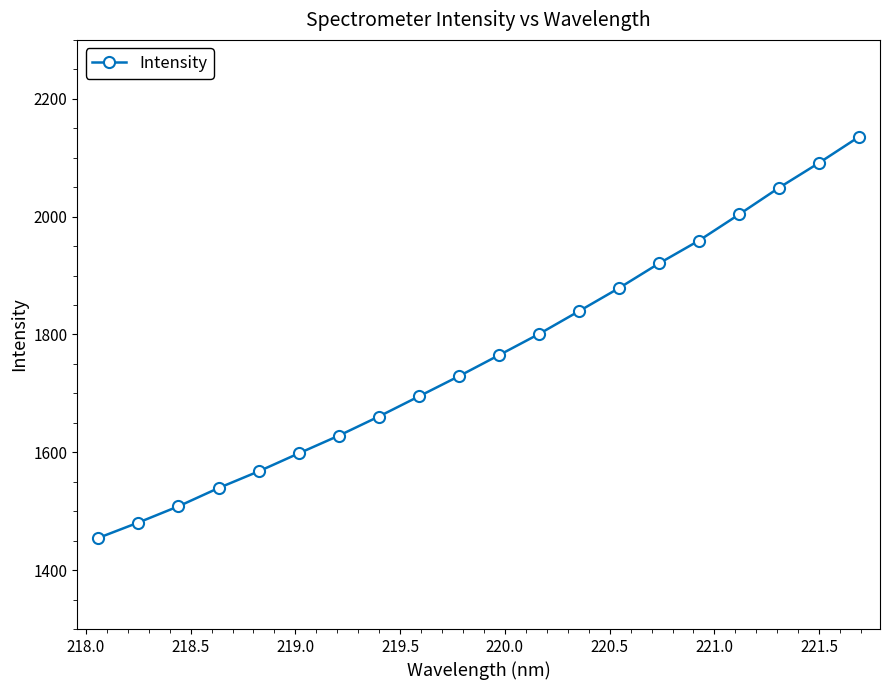

What is the difference between the maximum and minimum values?

680.9